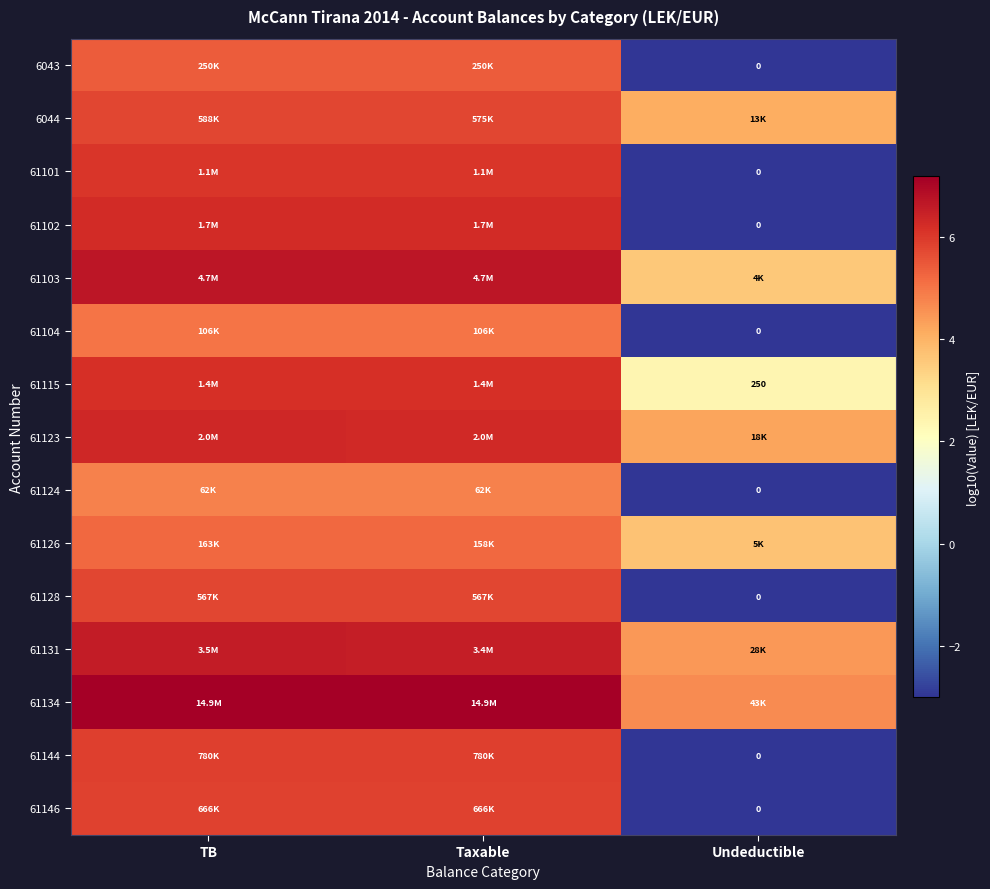

What is the total value across all series at TB?

88.8